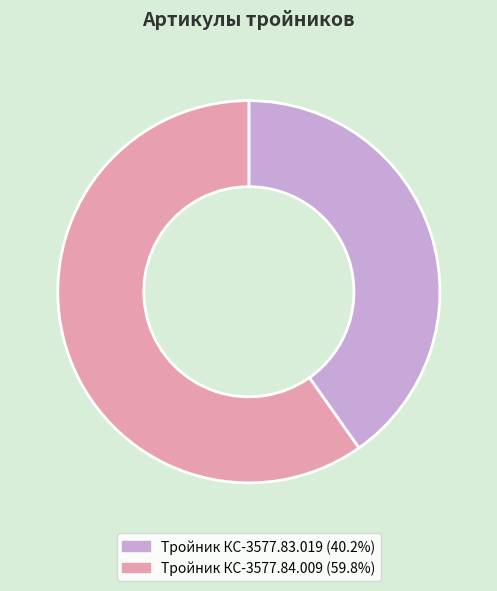

What is the ratio of the value at Тройник КС-3577.83.019 to the value at Тройник КС-3577.84.009?

0.7